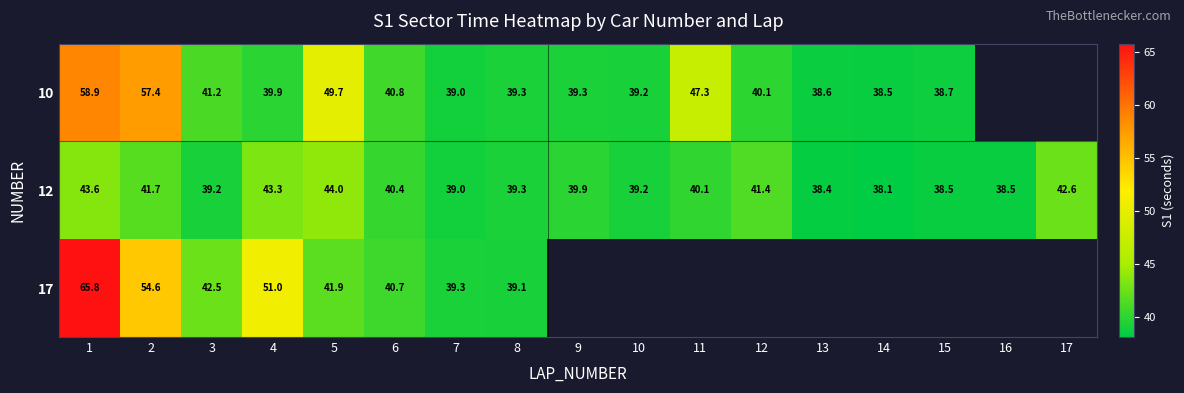

Is the value of 17 at 5 greater than the value of 10 at 10?

Yes